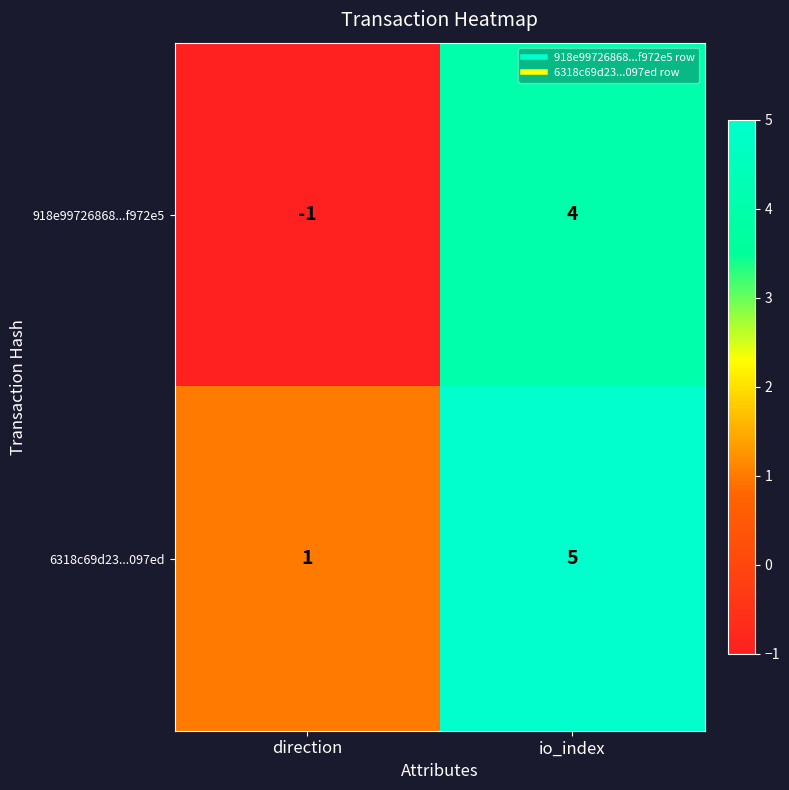

Reading left to right, extract all data points from this chart.

918e99726868...f972e5: -1	4
6318c69d23...097ed: 1	5